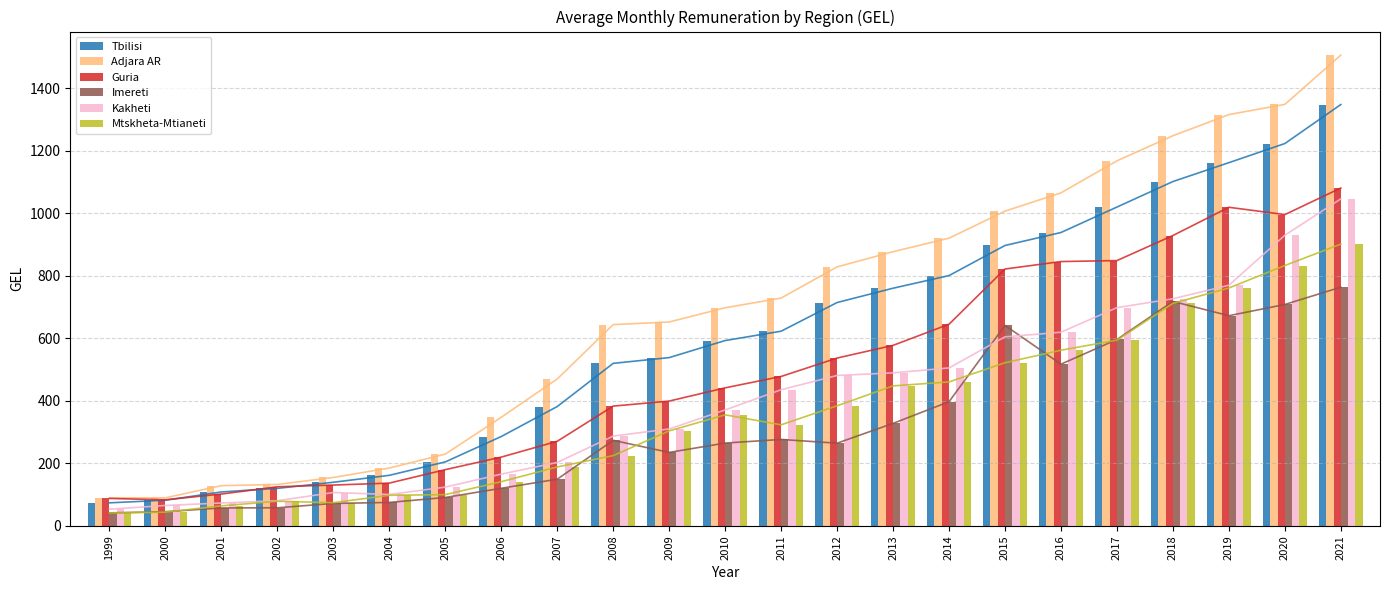

Where does the Mtskheta-Mtianeti series first go above 323?

2010